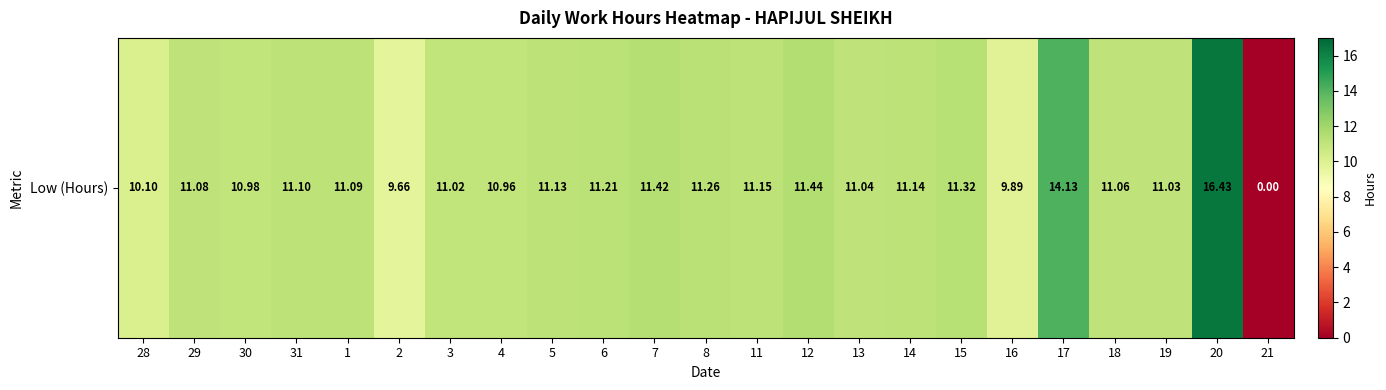

What is the difference between the maximum and second lowest values?

6.8